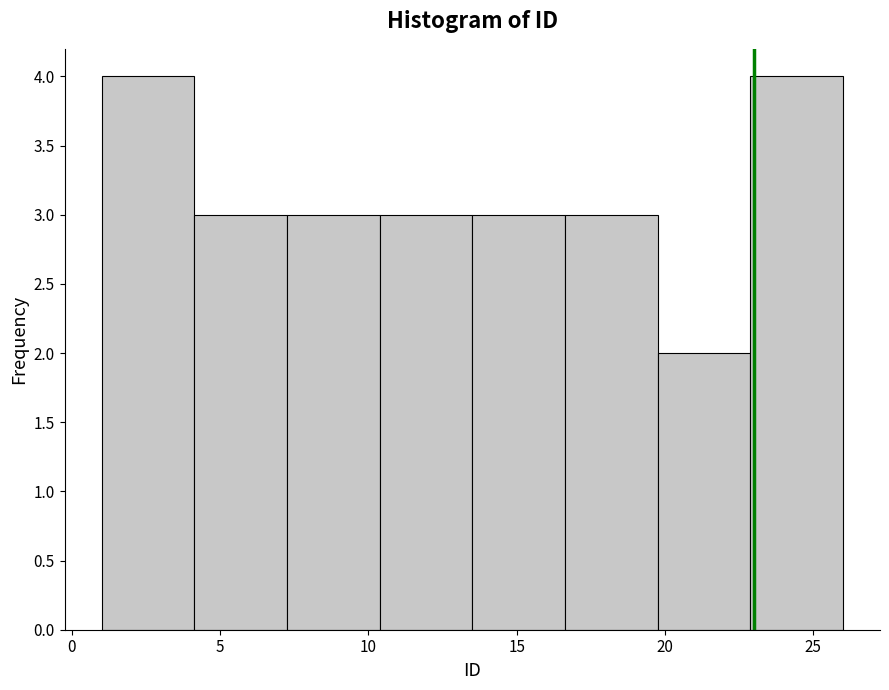

Reading left to right, transcribe this chart: for each bar, give the range it covers on the x-axis and its height. Neither the bar edges nor the heights are printed on the chart, so give them approximately, as read against the axes.

1.0 to 4.0: 4
4.0 to 7.5: 3
7.5 to 10.5: 3
10.5 to 13.5: 3
13.5 to 16.5: 3
16.5 to 20.0: 3
20.0 to 23.0: 2
23.0 to 26.0: 4